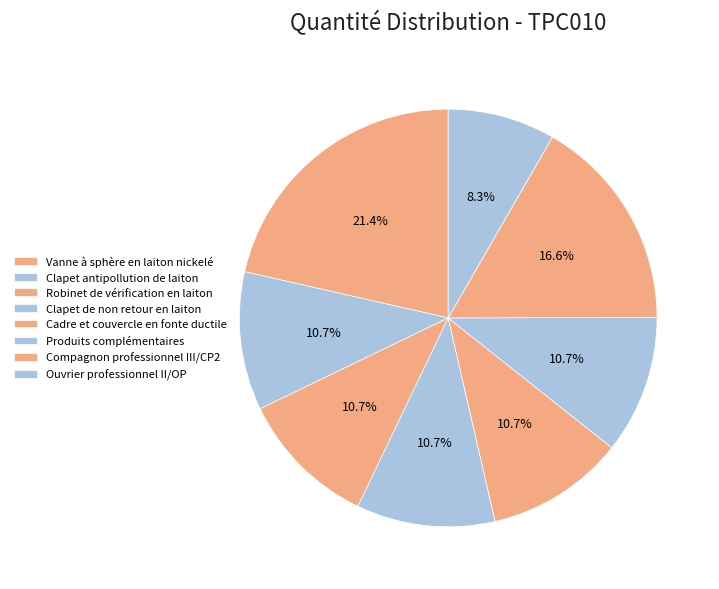

Rank the categories by value from lowest to highest.

Ouvrier professionnel II/OP, Clapet antipollution de laiton, Robinet de vérification en laiton, Clapet de non retour en laiton, Cadre et couvercle en fonte ductile, Produits complémentaires, Compagnon professionnel III/CP2, Vanne à sphère en laiton nickelé